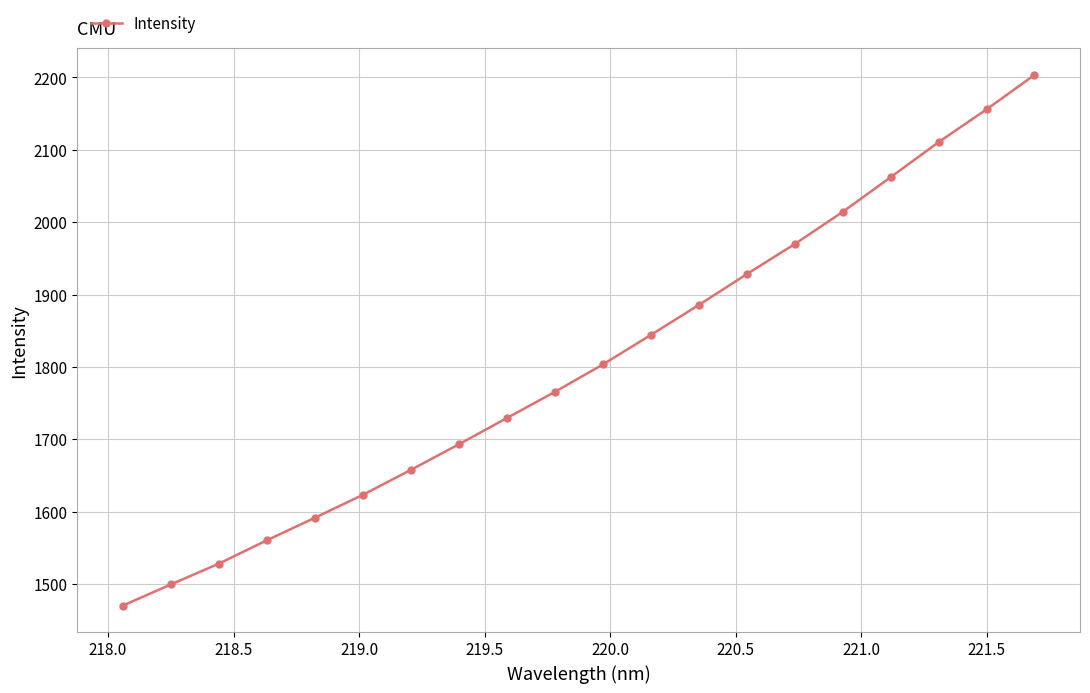

What is the maximum value shown in the chart?

2203.4